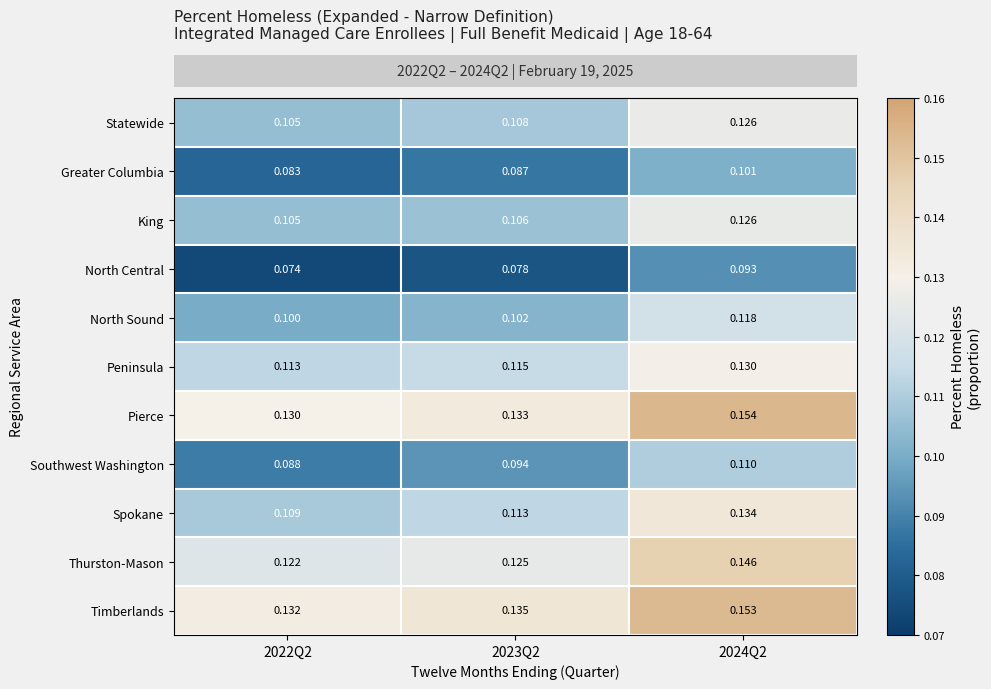

Is the value of North Central at 2023Q2 greater than the value of Statewide at 2023Q2?

No